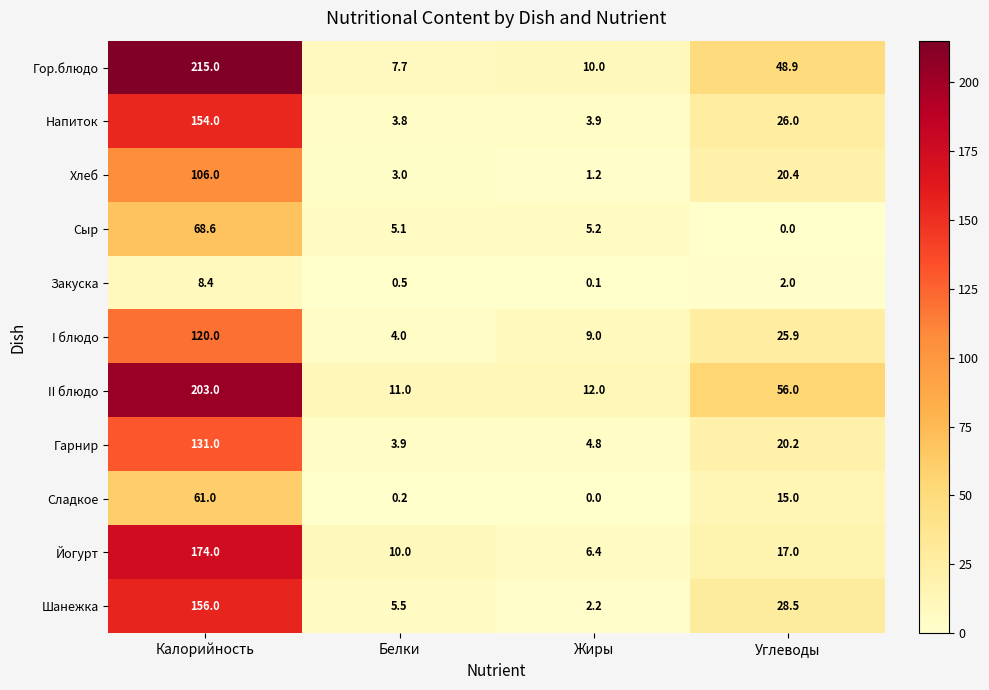

How many positive values does the Сыр series have?

3